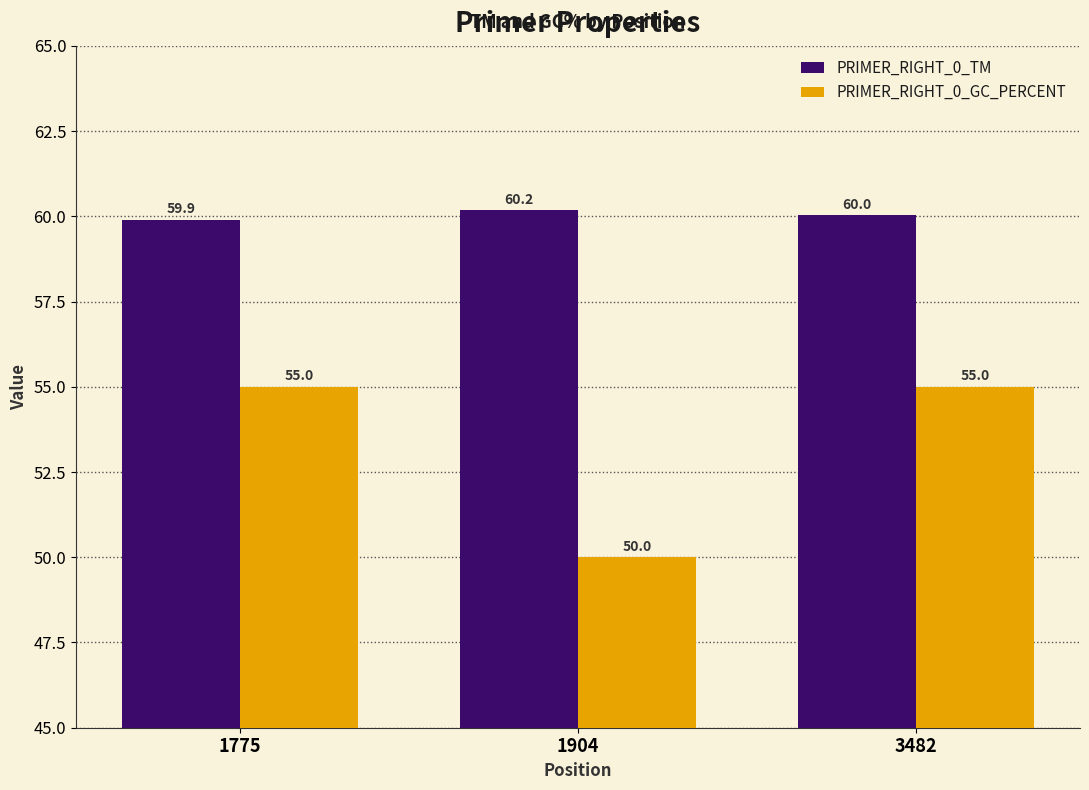

What is the difference between the highest and lowest values at 1775?

4.9